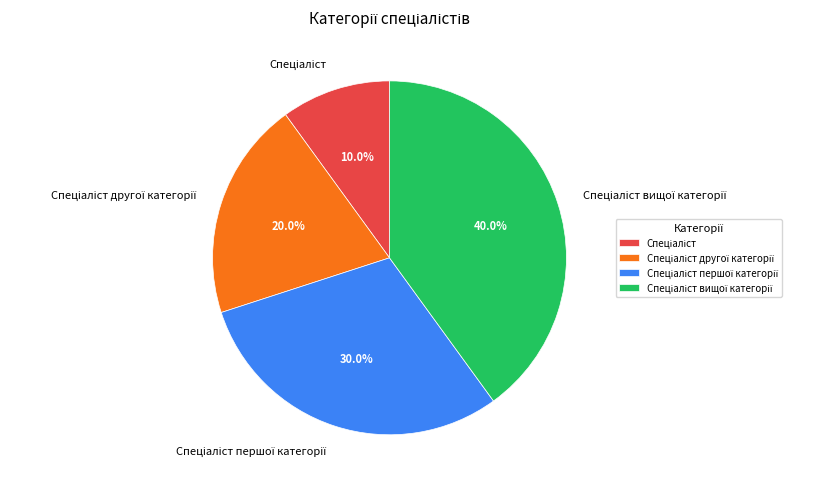

Does any single category account for the majority?

No